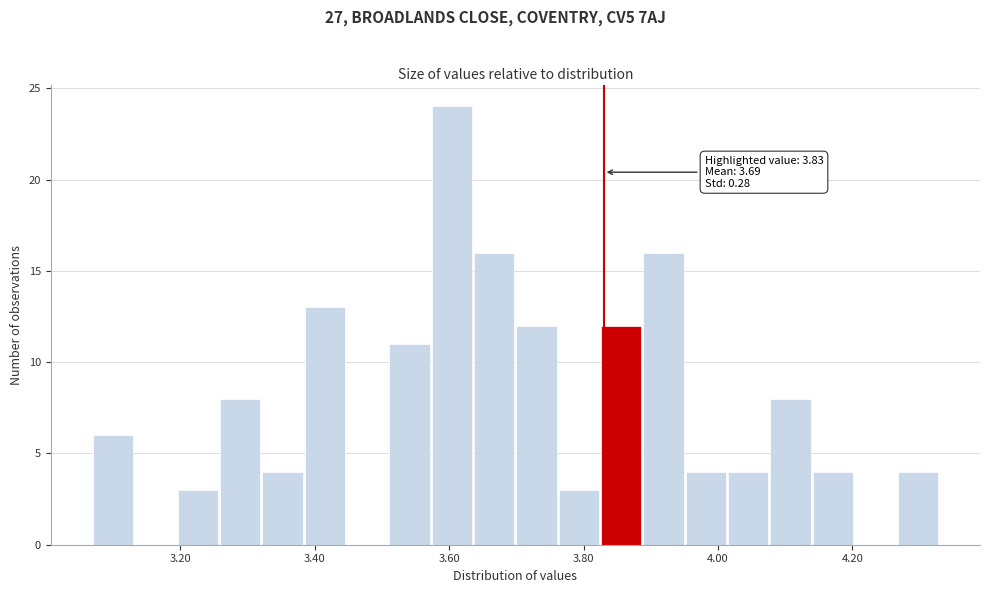

Read against the x-axis, roughly where is the centre of the tallest bar?

3.60